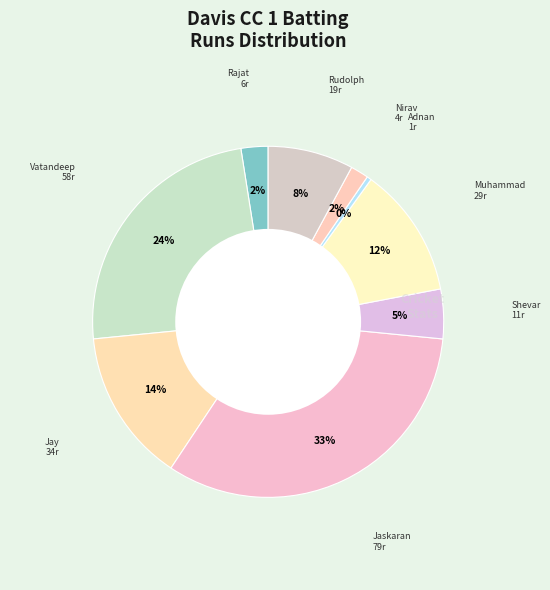

Does any single category account for the majority?

No